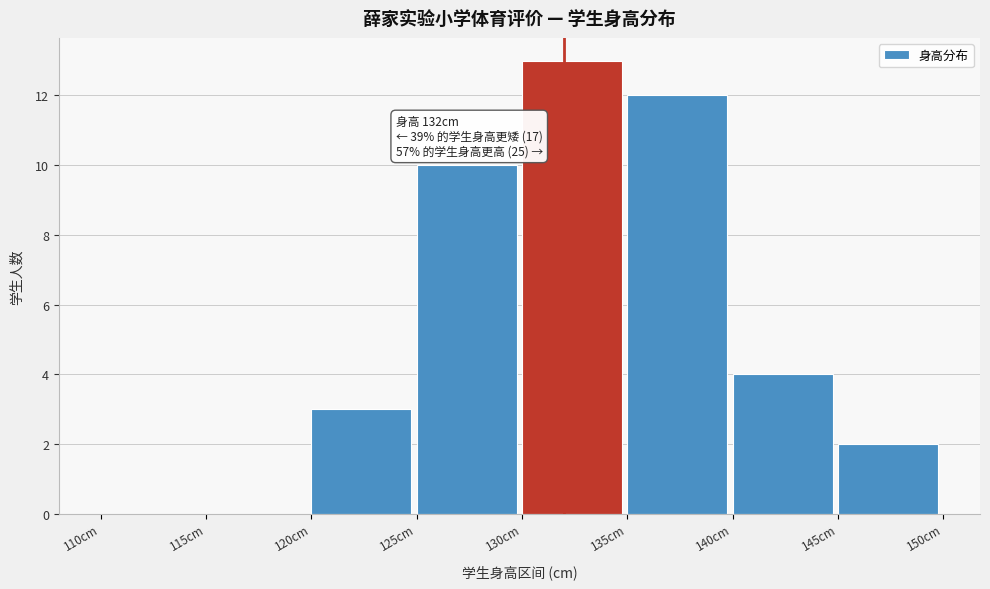

Over which range of the x-axis is the bar tallest?

130 to 135